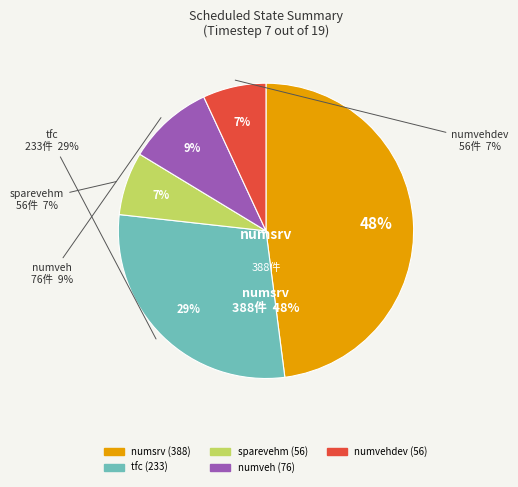

To the nearest percent, what is the difference between the largest and smallest slice percentages?

41%